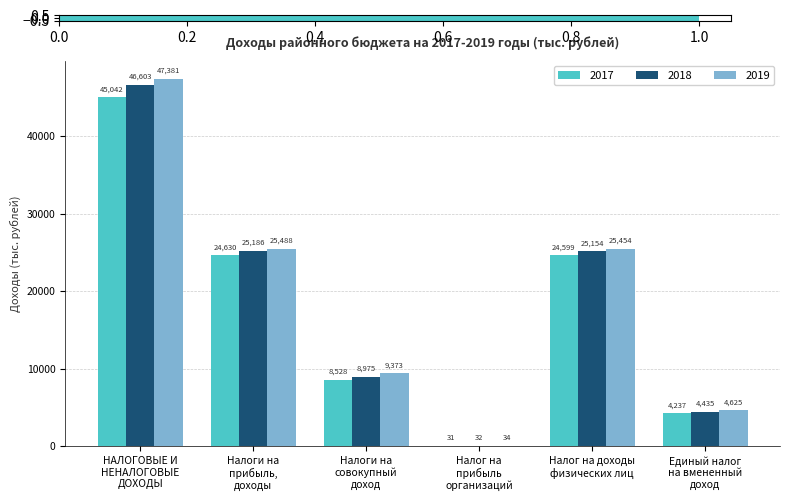

The 2018 series shows 46602.6 at НАЛОГОВЫЕ И
НЕНАЛОГОВЫЕ
ДОХОДЫ. True or false?

True